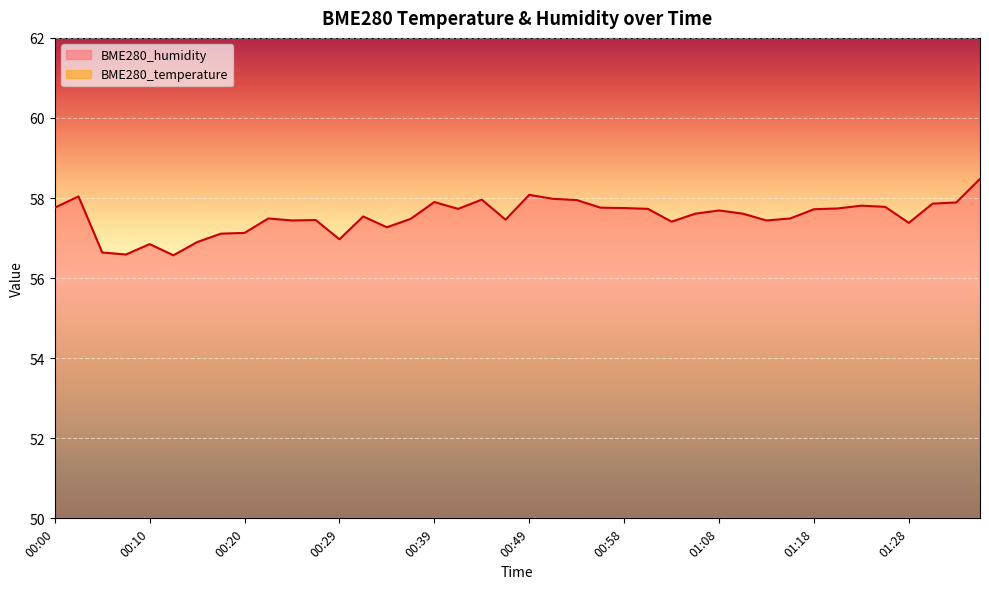

What position from the right is 00:41?

23